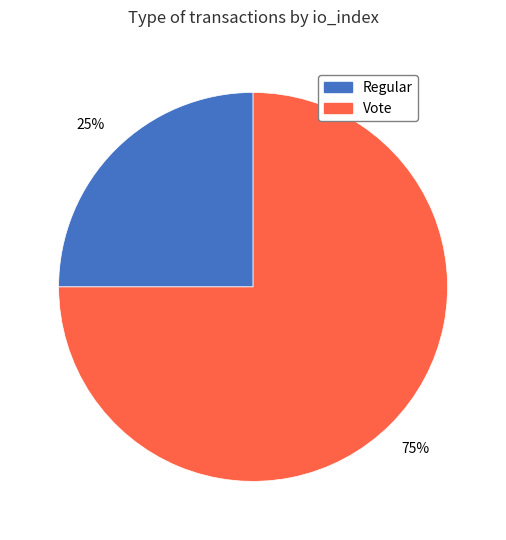

Is there a majority slice in this chart?

Yes